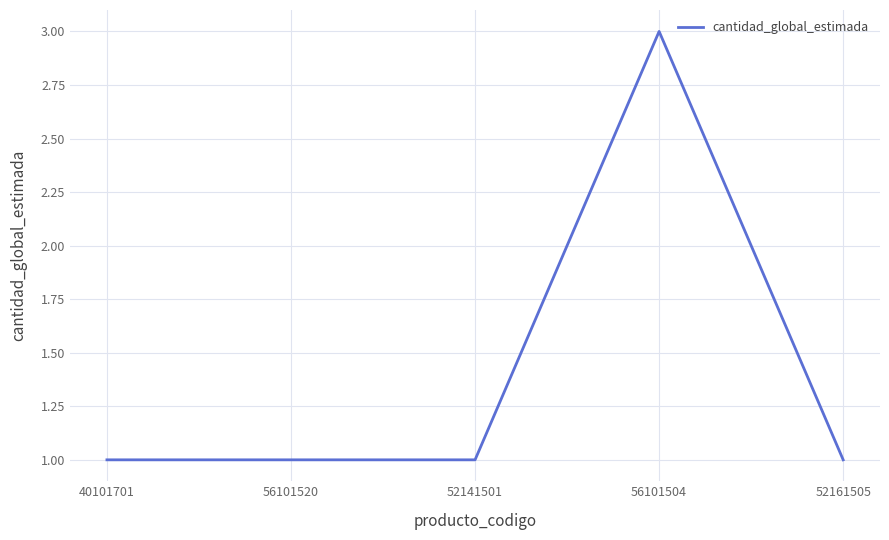

The chart shows a value of 1 at 56101520. True or false?

True